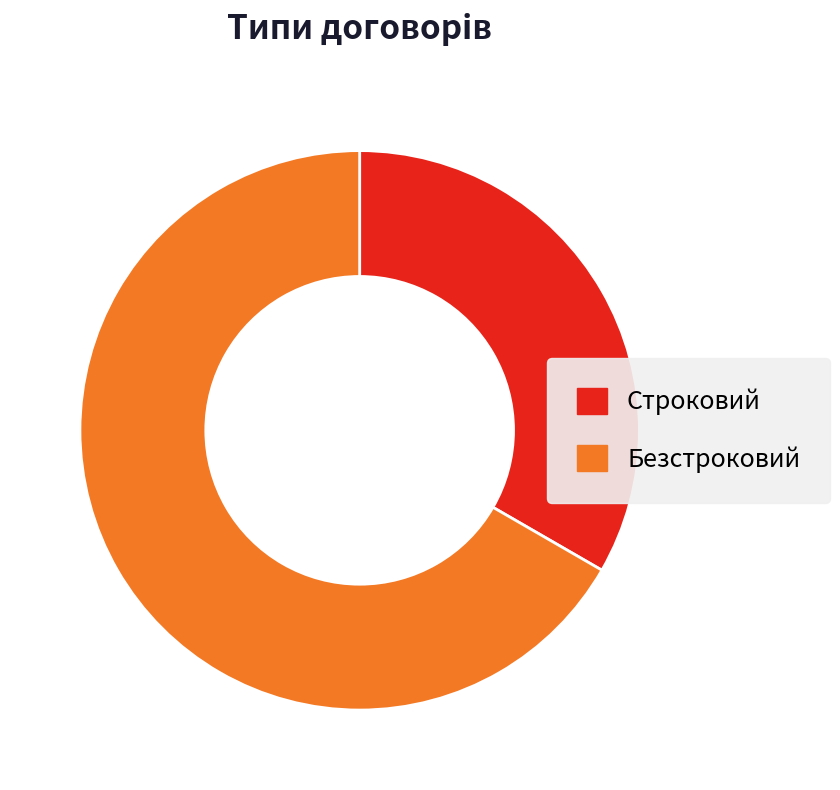

Count the number of slices in the pie.

2